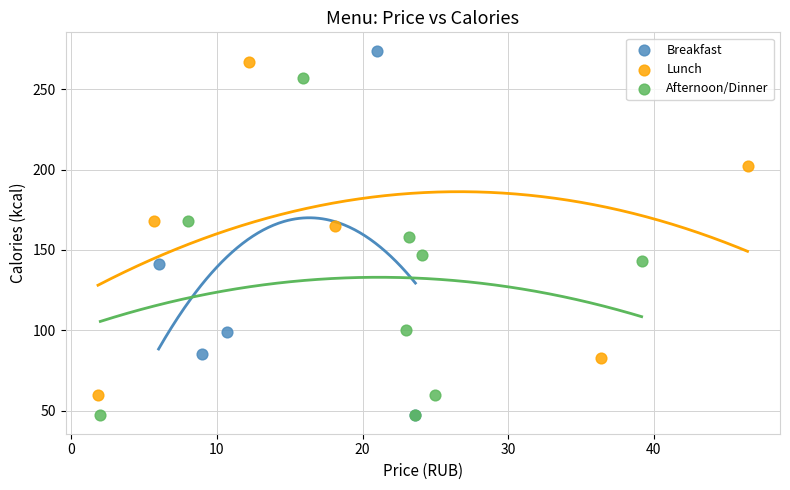

Which series has the widest spread of Y values?

Breakfast